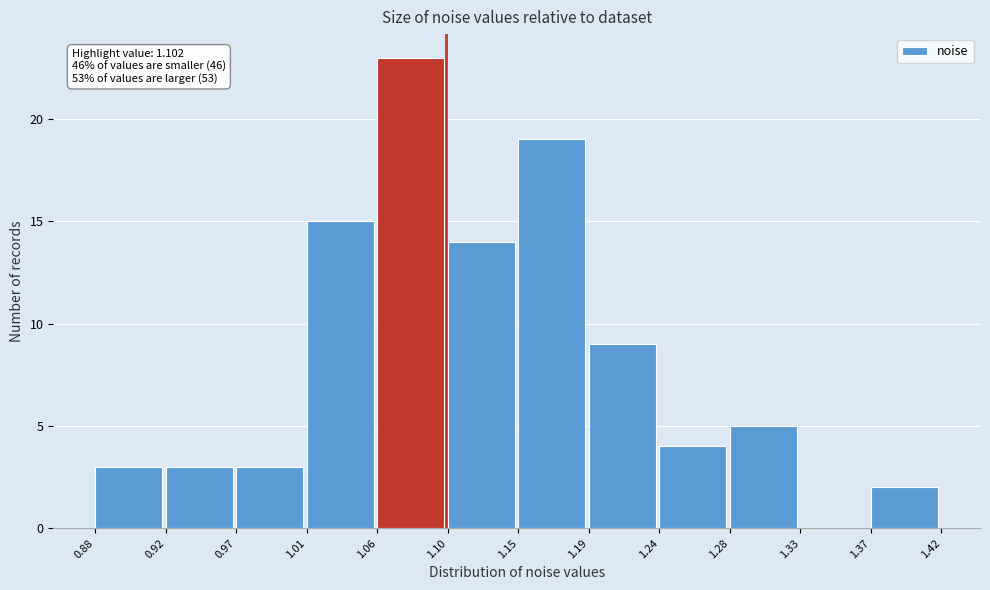

Over which range of the x-axis is the bar tallest?

1.06 to 1.10